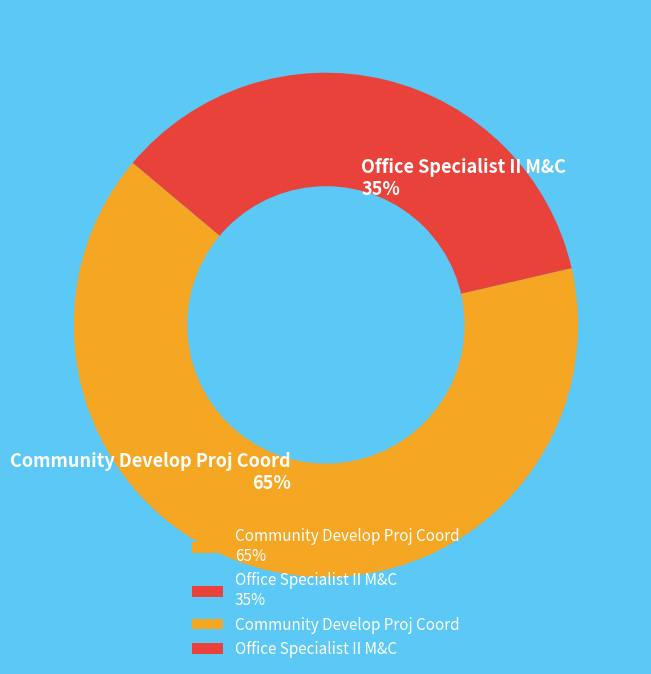

Rank the categories by value from highest to lowest.

Community Develop Proj Coord, Office Specialist II M&C